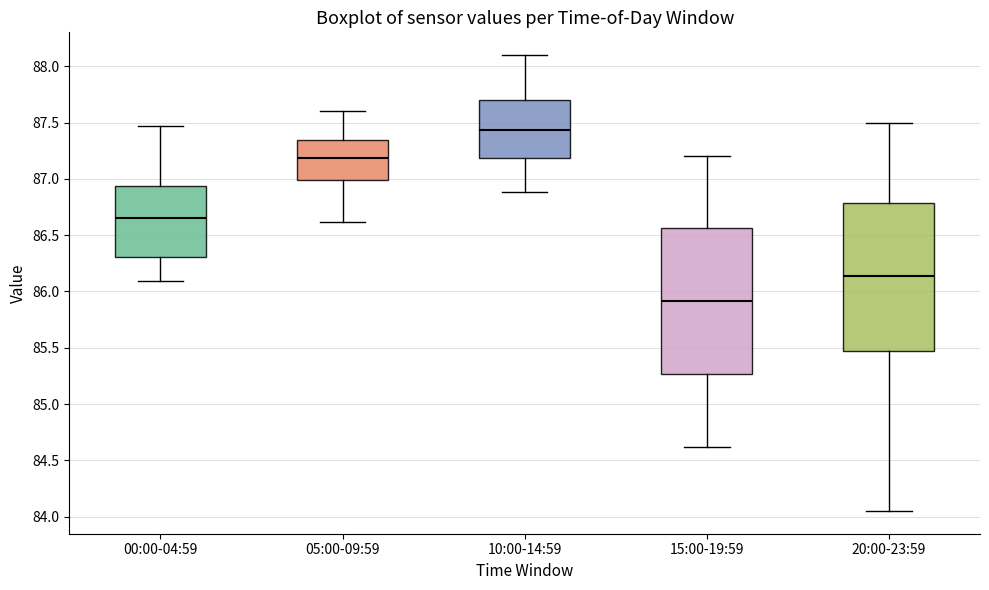

Where does the median line of the box for 15:00-19:59 sit on the y-axis? The values are not printed on the chart, so give them approximately, as read against the axis.

85.90